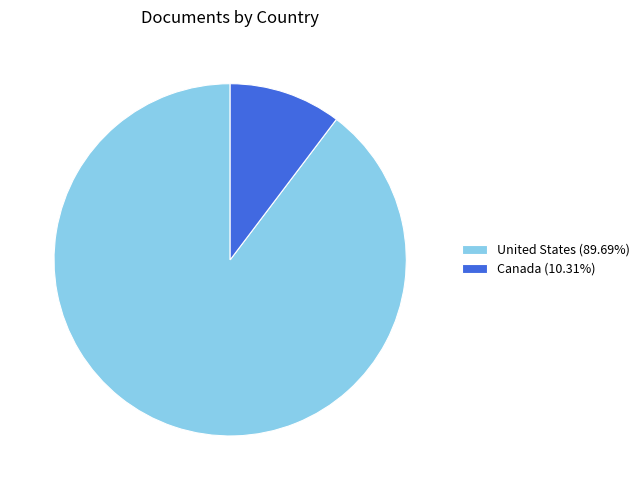

How many segments does this pie chart have?

2